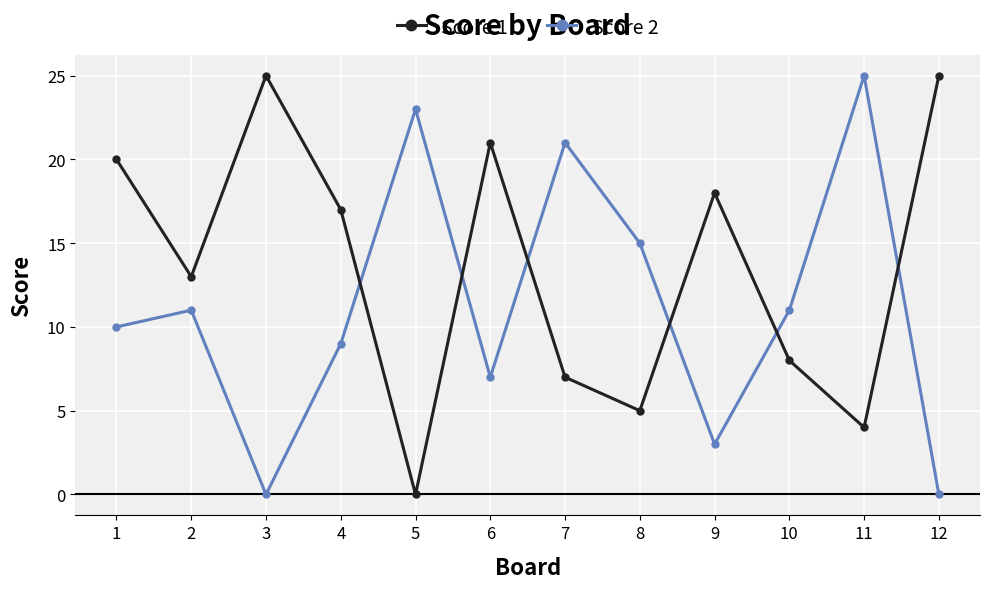

What is the sum of all Score 1 values?

163